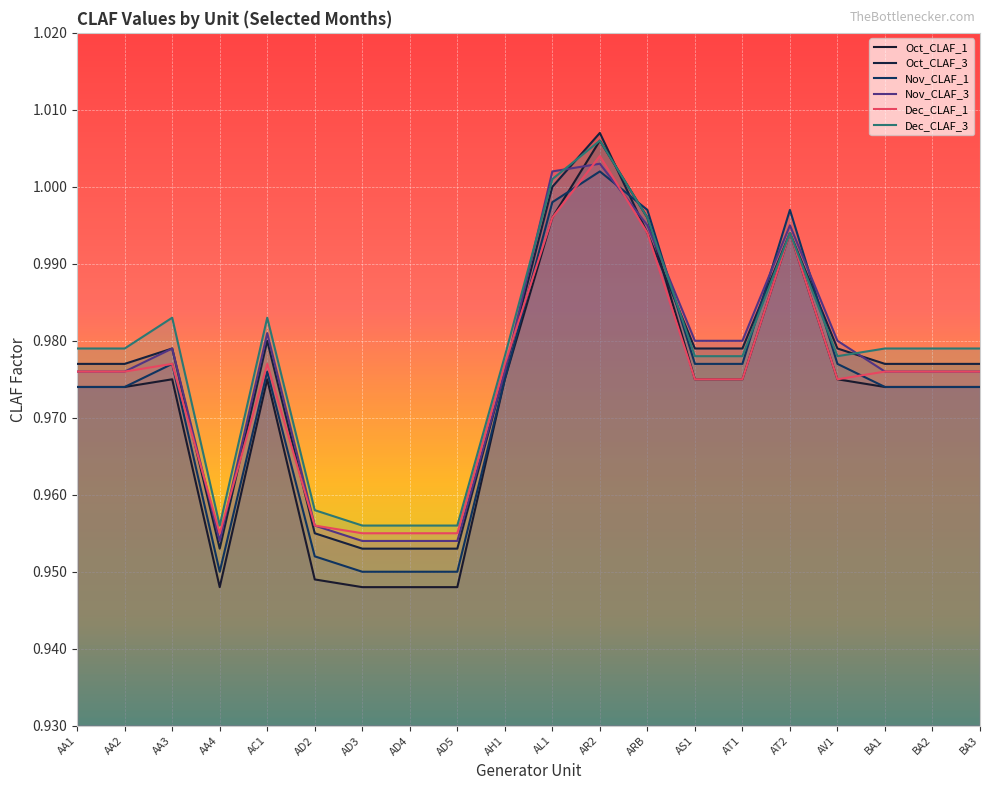

Is it true that Oct_CLAF_3 equals 1.6 at ARB?

False